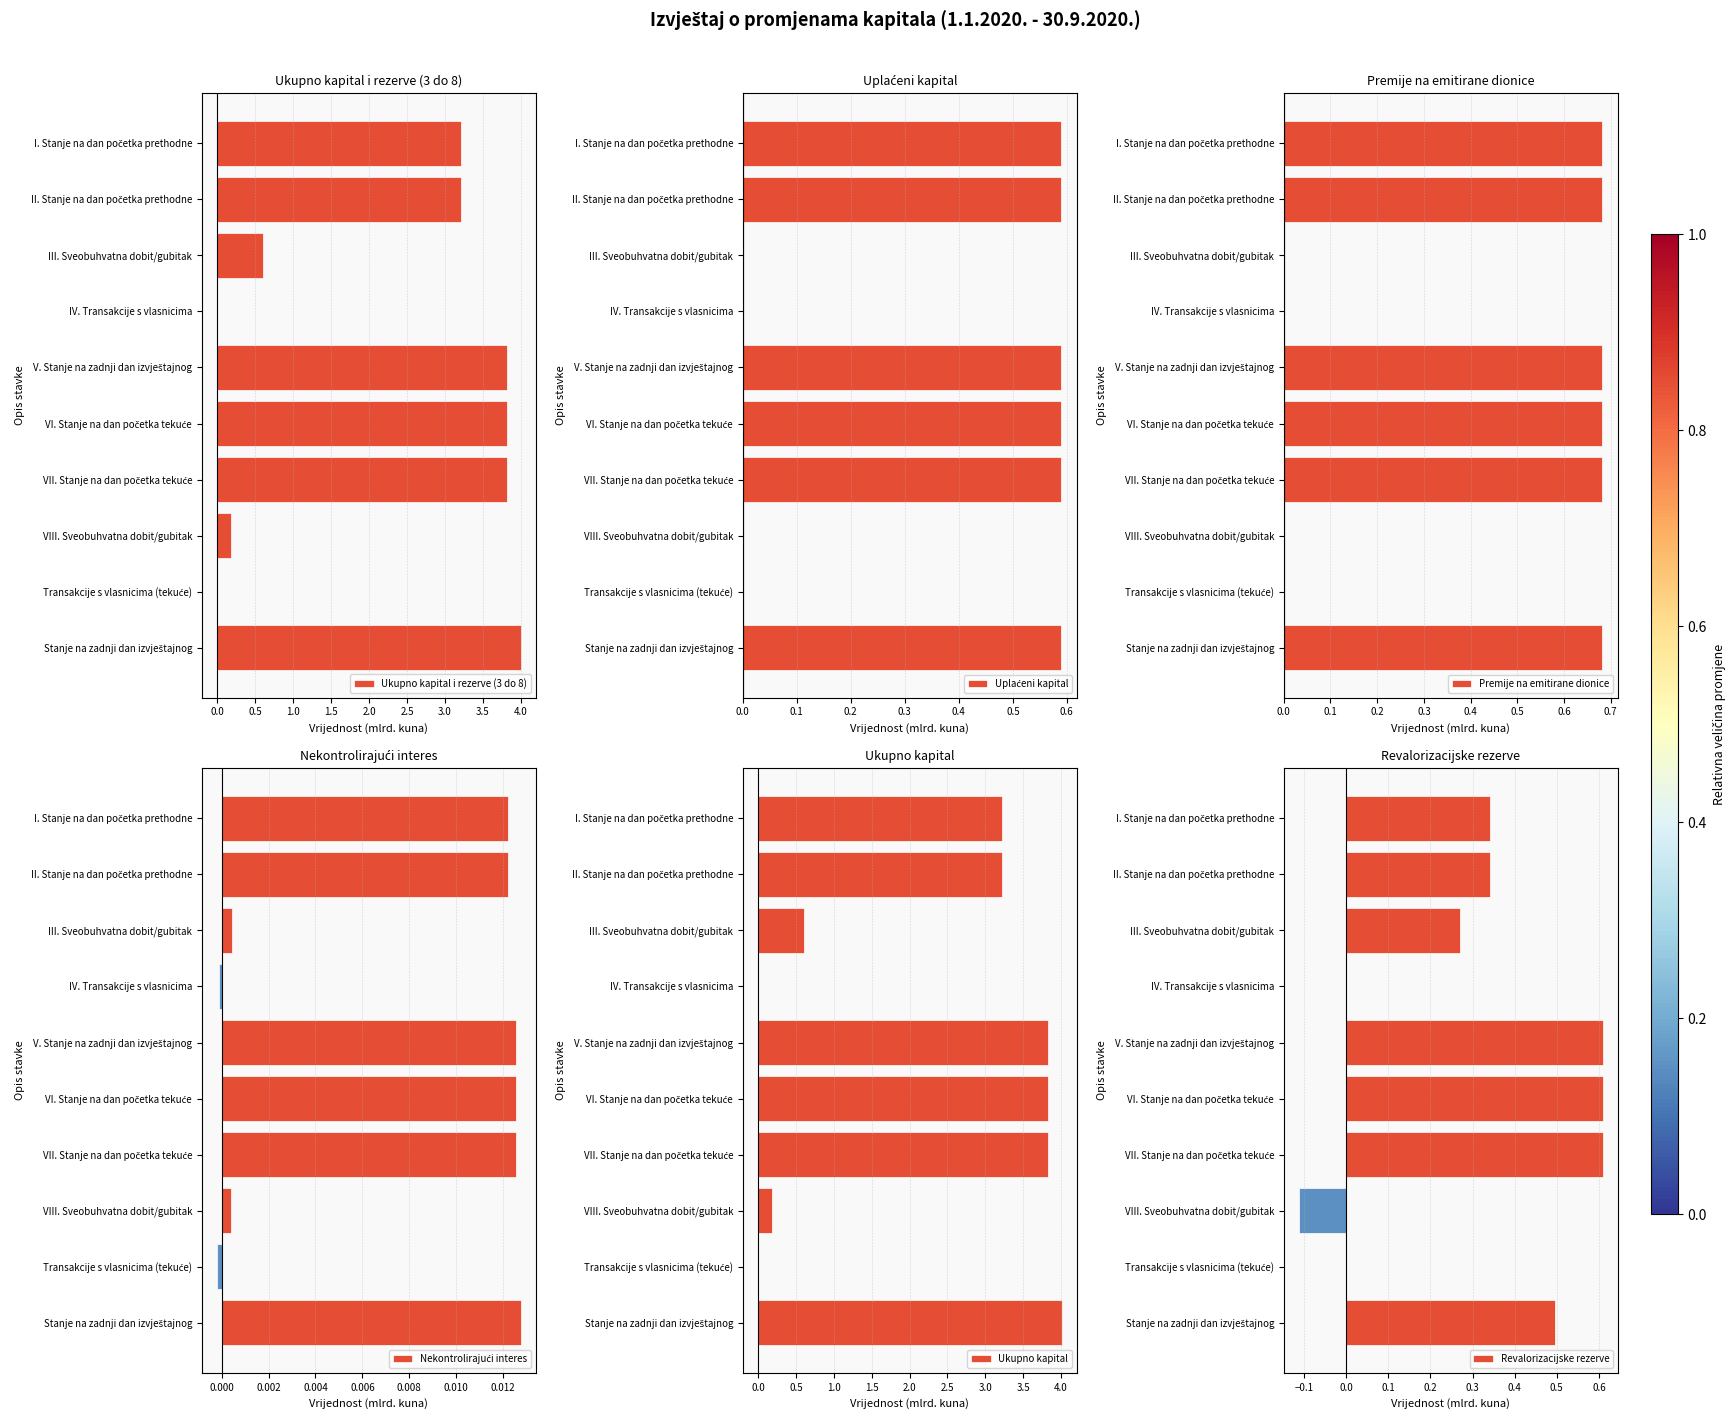

The value of Revalorizacijske rezerve at IV. Transakcije s vlasnicima is -0.0. True or false?

True